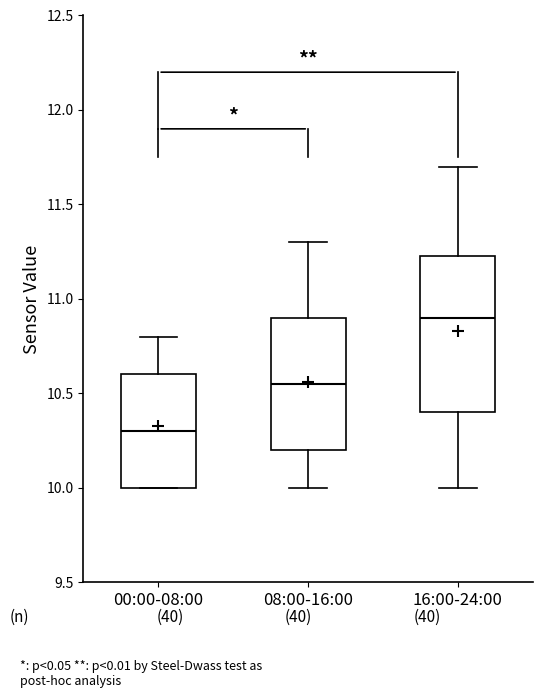

Reading left to right, transcribe this box plot: for each box, give where its median line is, the range the box spans, and where its two whiskers end, as read against the y-axis. The values are not printed on the chart, so give them approximately, as read against the axis.

00:00-08:00: median 10.30, box 10.00 to 10.60, whiskers 10.00 to 10.80
08:00-16:00: median 10.55, box 10.20 to 10.90, whiskers 10.00 to 11.30
16:00-24:00: median 10.90, box 10.40 to 11.25, whiskers 10.00 to 11.70